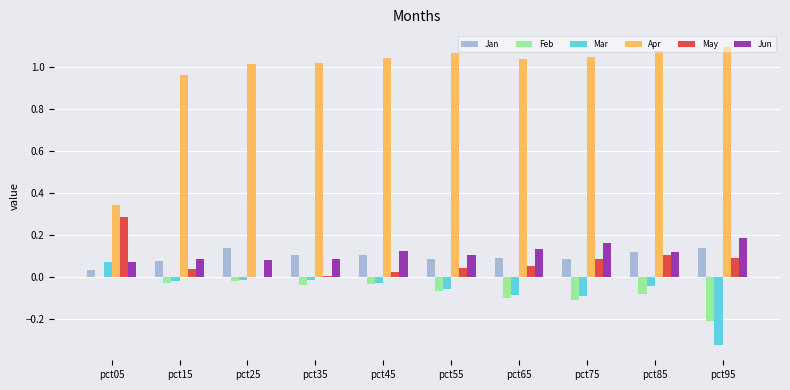

Is the value of Feb at pct95 greater than the value of May at pct75?

No